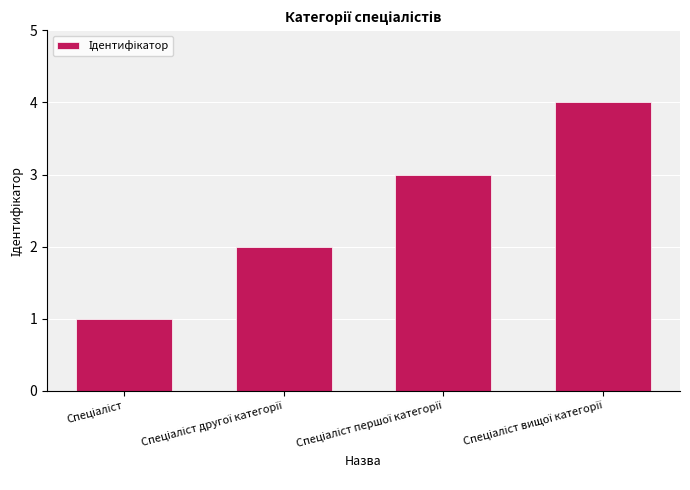

What is the maximum value shown in the chart?

4